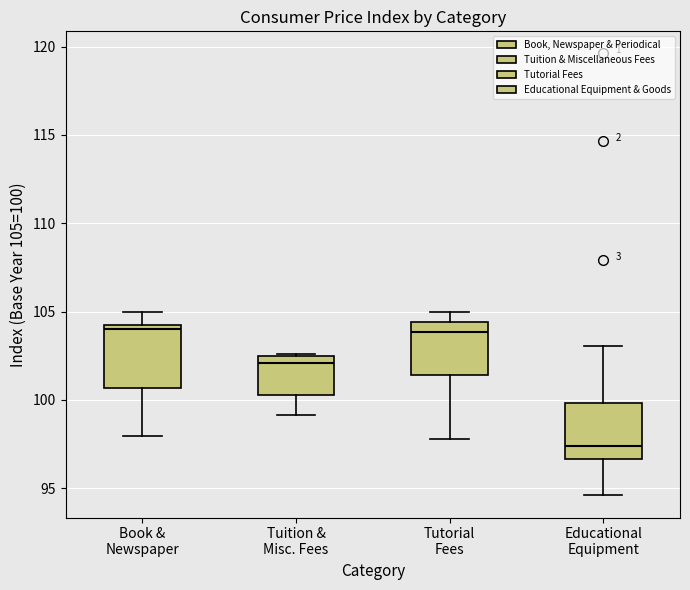

Where does the lower whisker of the box for Tuition & Misc. Fees end on the y-axis? The values are not printed on the chart, so give them approximately, as read against the axis.

99.0